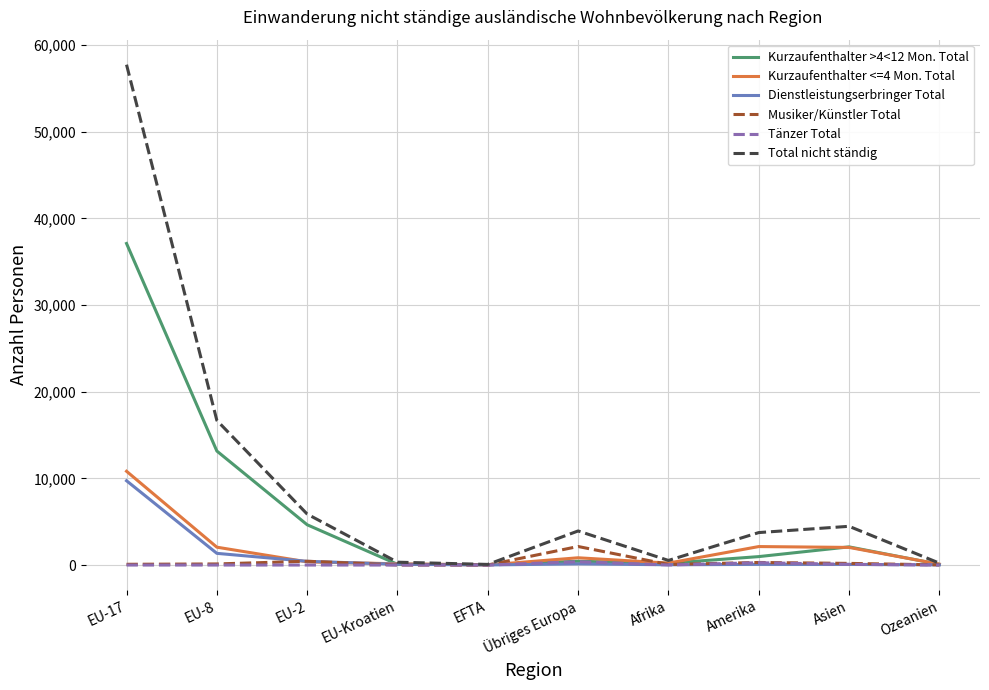

Where is Kurzaufenthalter >4<12 Mon. Total nearest to the value 18577?

EU-8